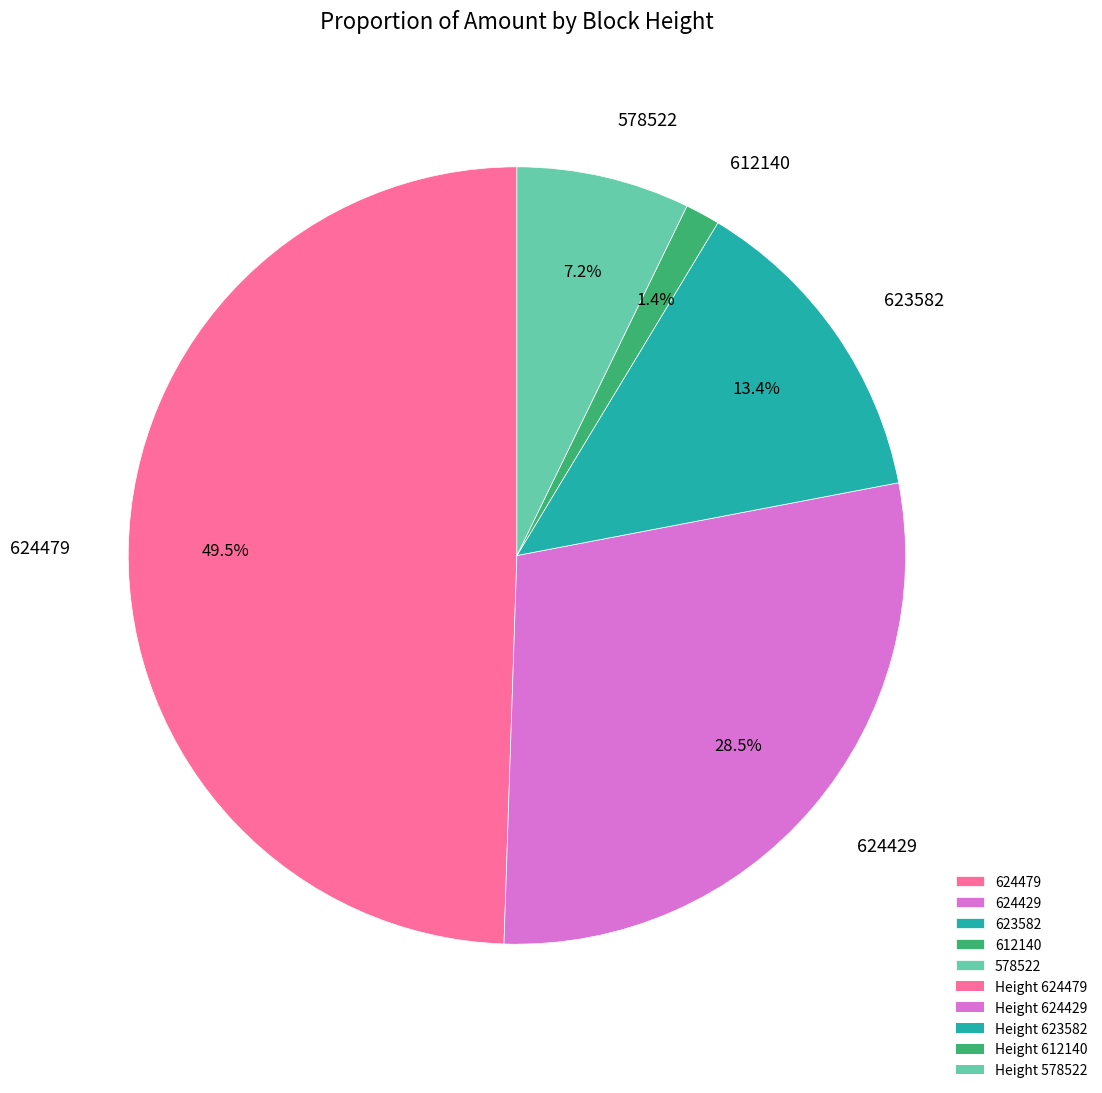

How many slices are in this pie chart?

5